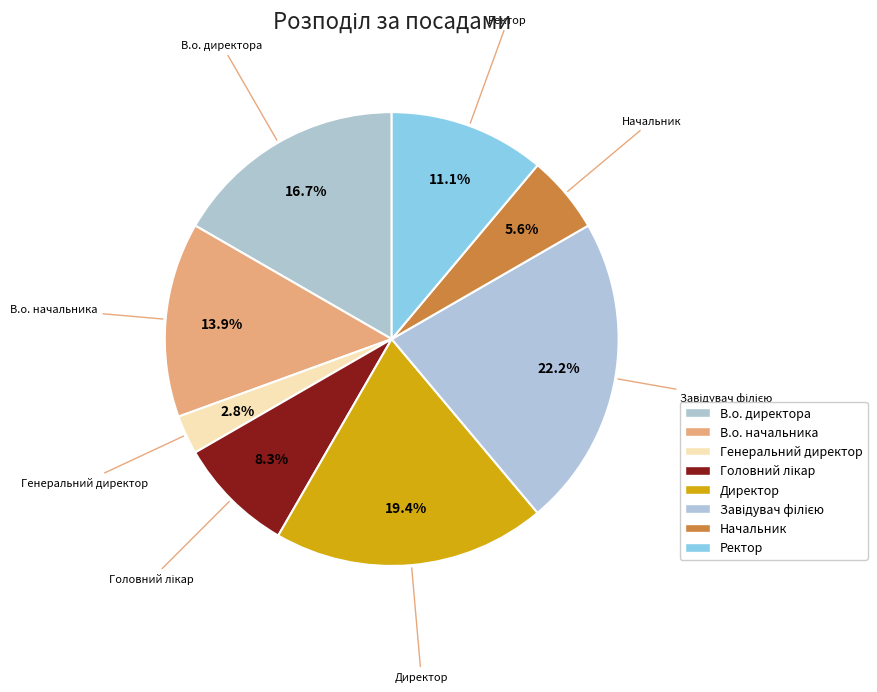

To the nearest percent, what percentage of the pie is Начальник?

6%